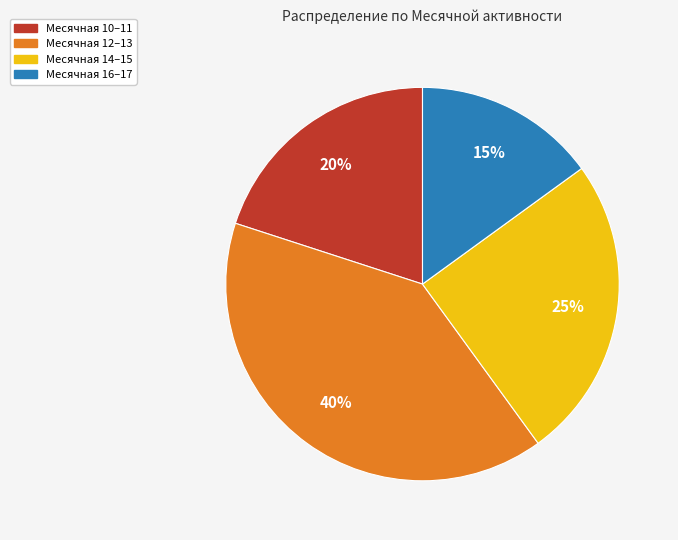

Is there a majority slice in this chart?

No